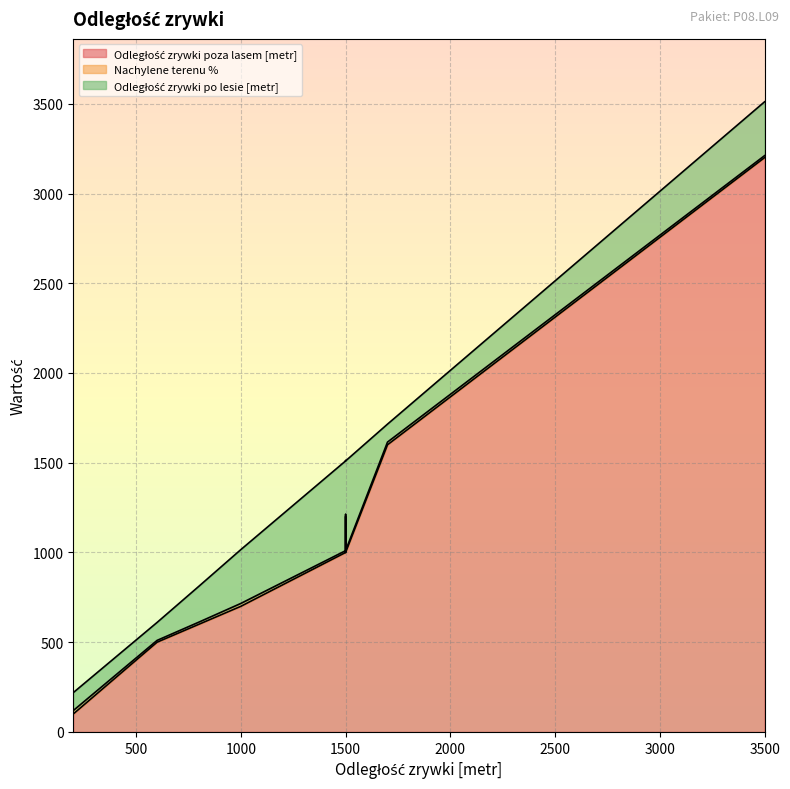

Which label corresponds to the largest value in the chart?

3500